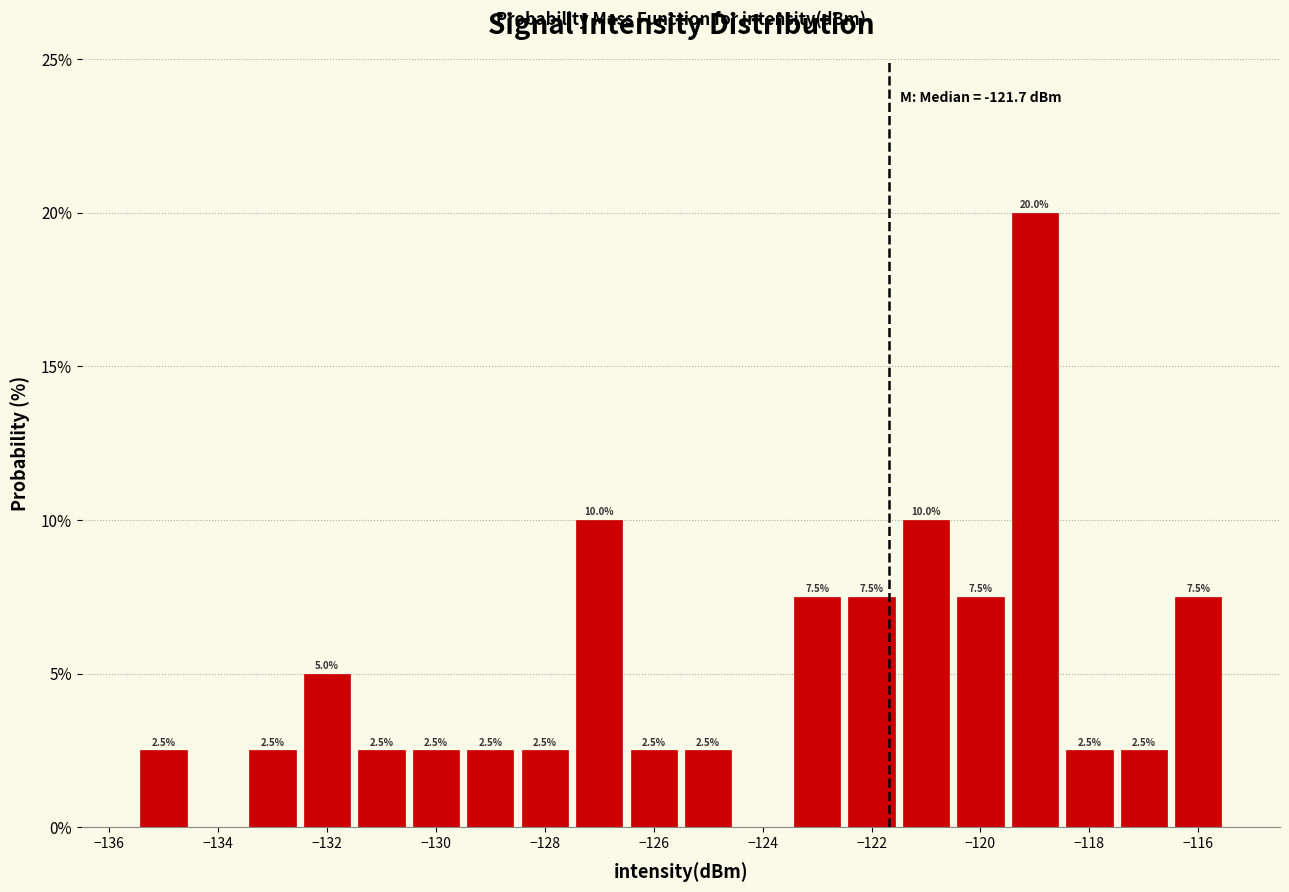

Which range on the x-axis has the tallest bar?

-119.5 to -118.5